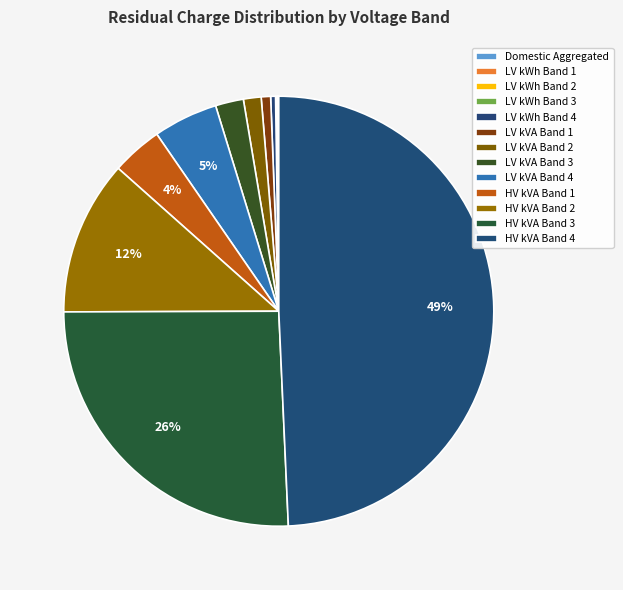

Rank the categories by value from highest to lowest.

HV kVA Band 4, HV kVA Band 3, HV kVA Band 2, LV kVA Band 4, HV kVA Band 1, LV kVA Band 3, LV kVA Band 2, LV kVA Band 1, LV kWh Band 4, LV kWh Band 3, LV kWh Band 2, LV kWh Band 1, Domestic Aggregated